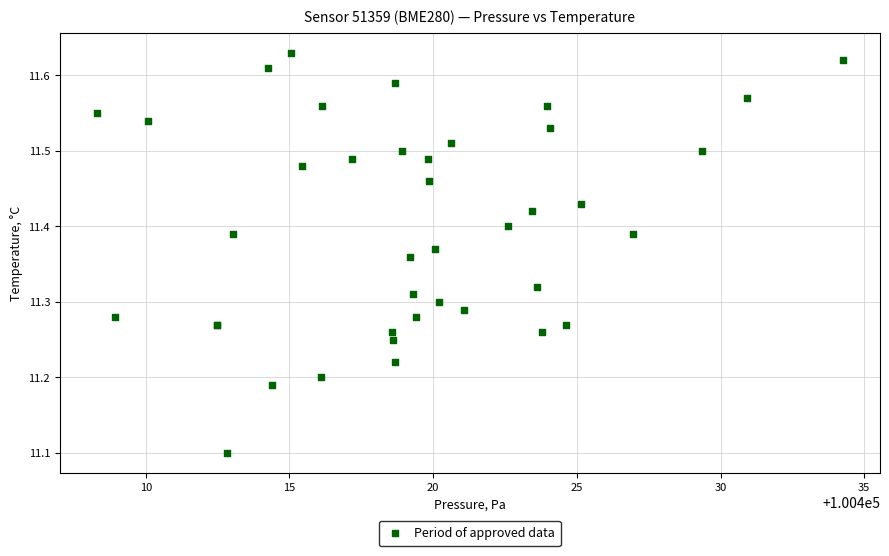

What Y value in the scatter plot is closest to 11?

11.1